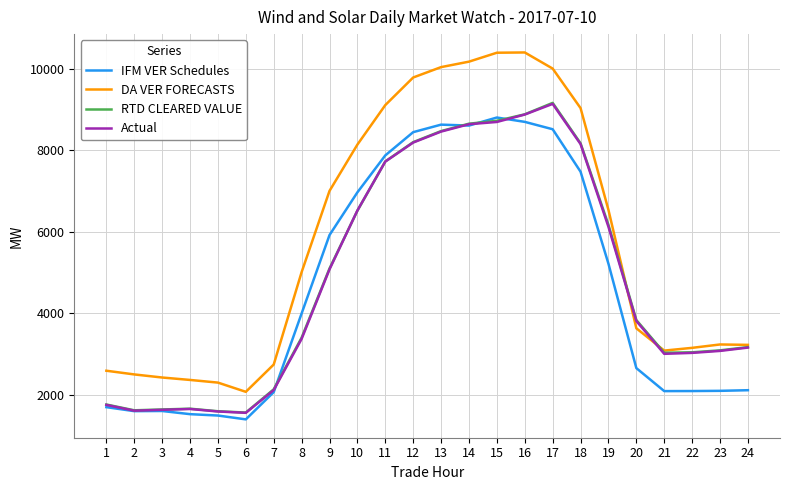

True or false: IFM VER Schedules and DA VER FORECASTS cross at least once.

False